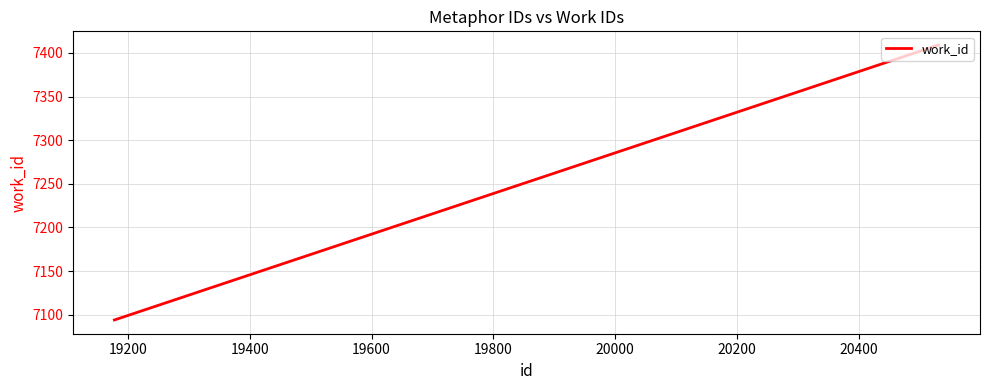

What is the difference between the maximum and minimum values?

315